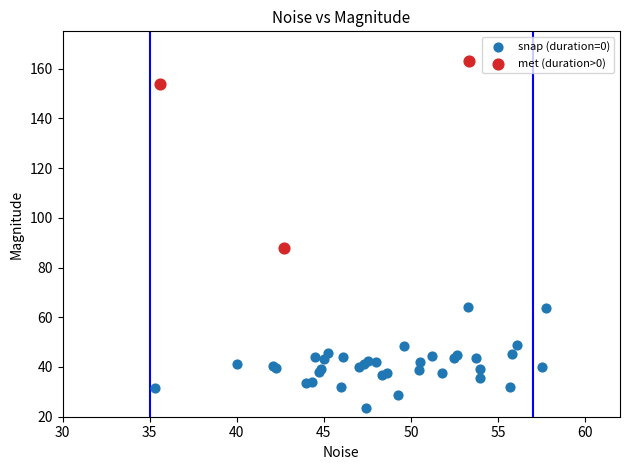

Which series contains the highest Y value?

met (duration>0)